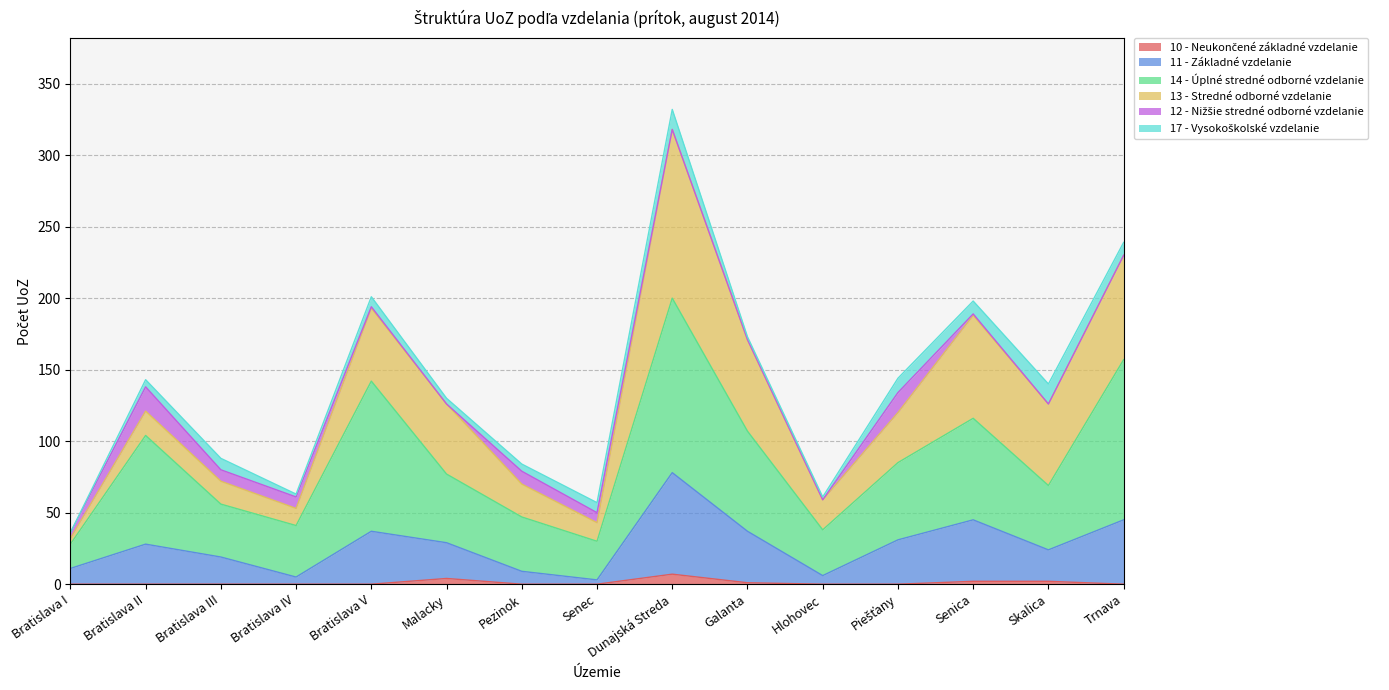

Is it true that 11 - Základné vzdelanie equals 24 at Skalica?

True